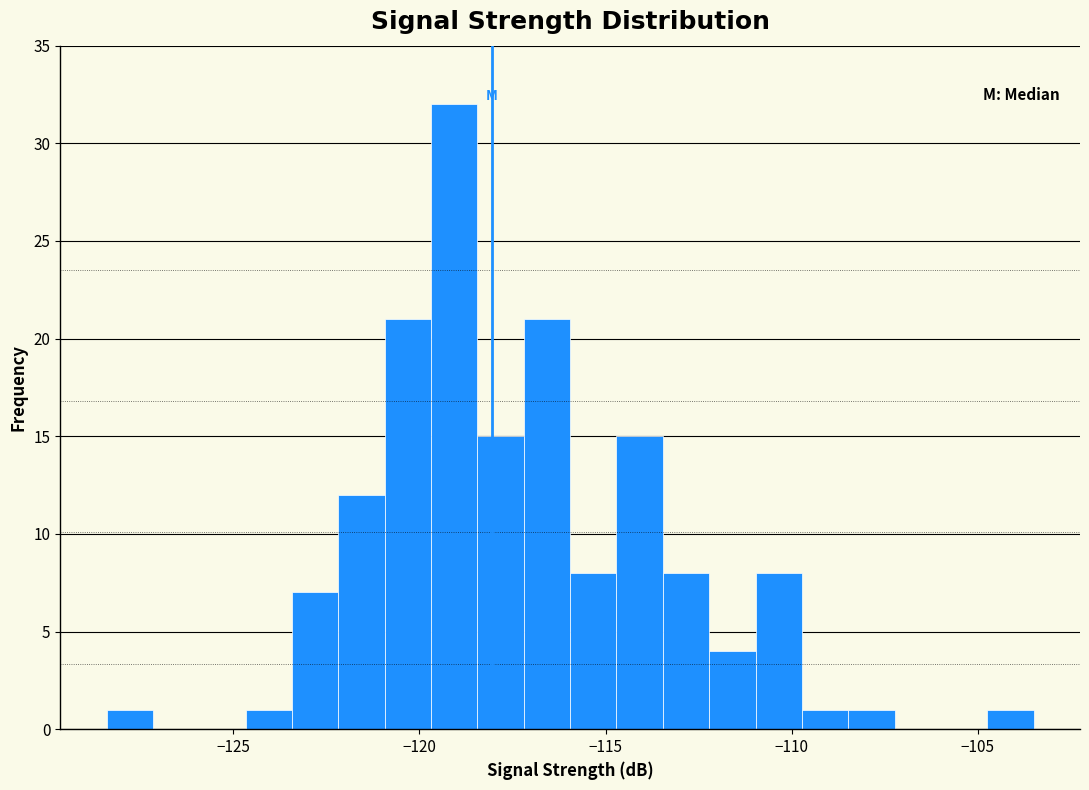

Around what value on the x-axis is the tallest bar? Give the approximate position of its centre, as read against the axis.

-119.0